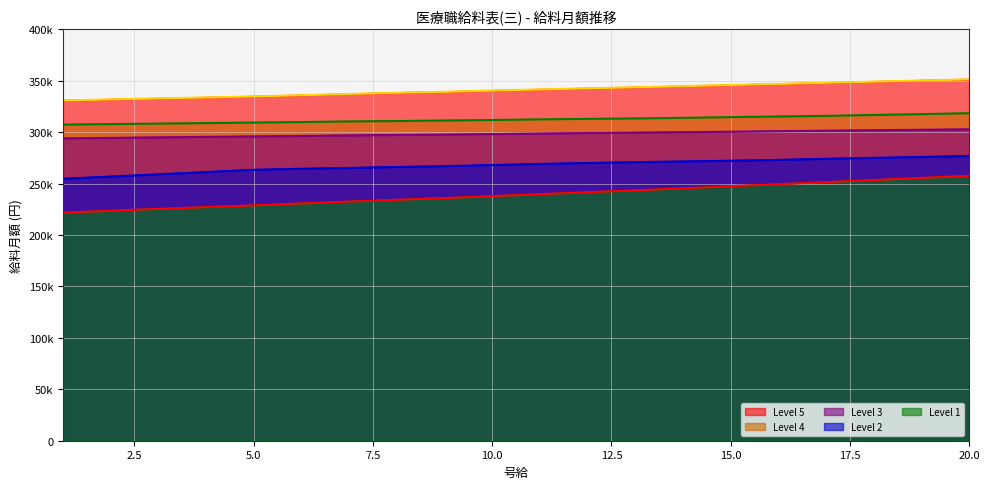

True or false: Level 4 (line) and Level 3 (line) intersect in this chart.

False